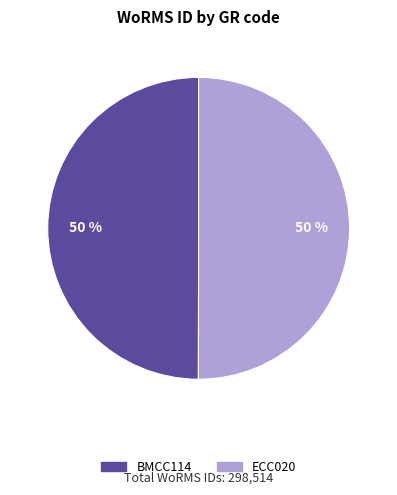

Do BMCC114 and ECC020 together represent more than half of the pie?

Yes